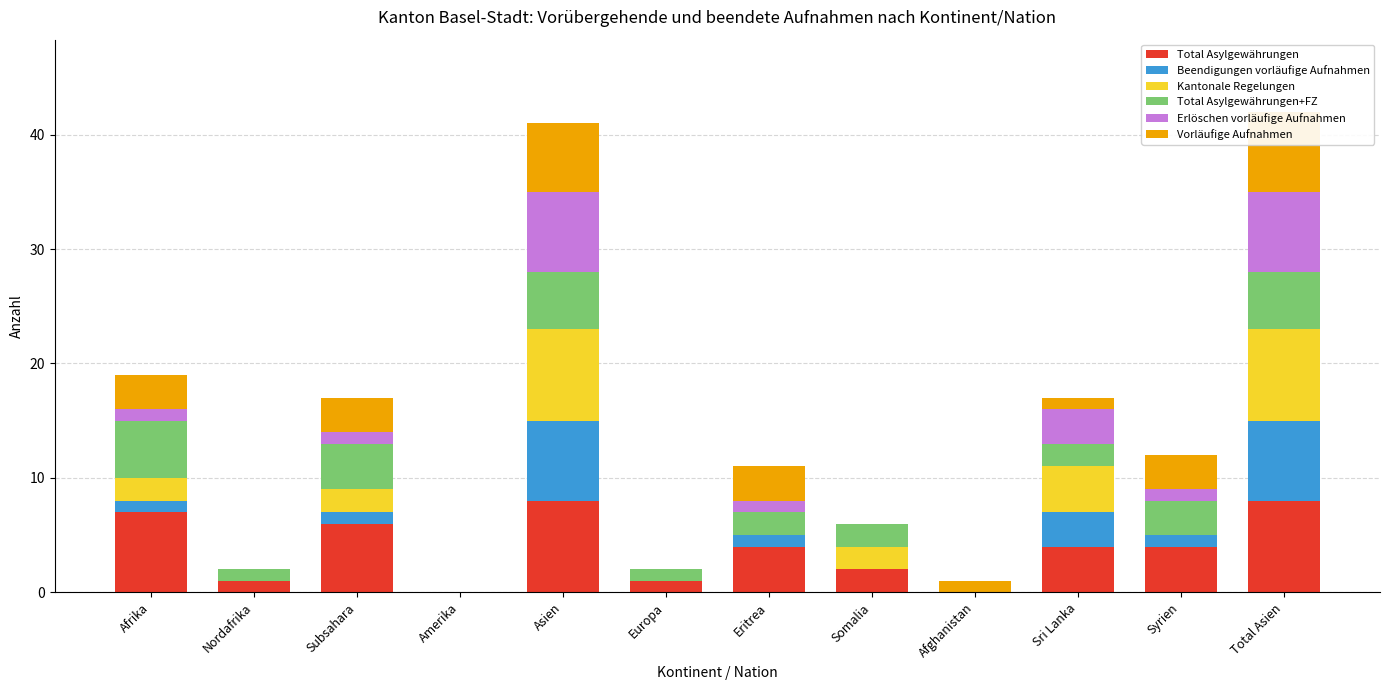

How many values in the Beendigungen vorläufige Aufnahmen series exceed 1?

3